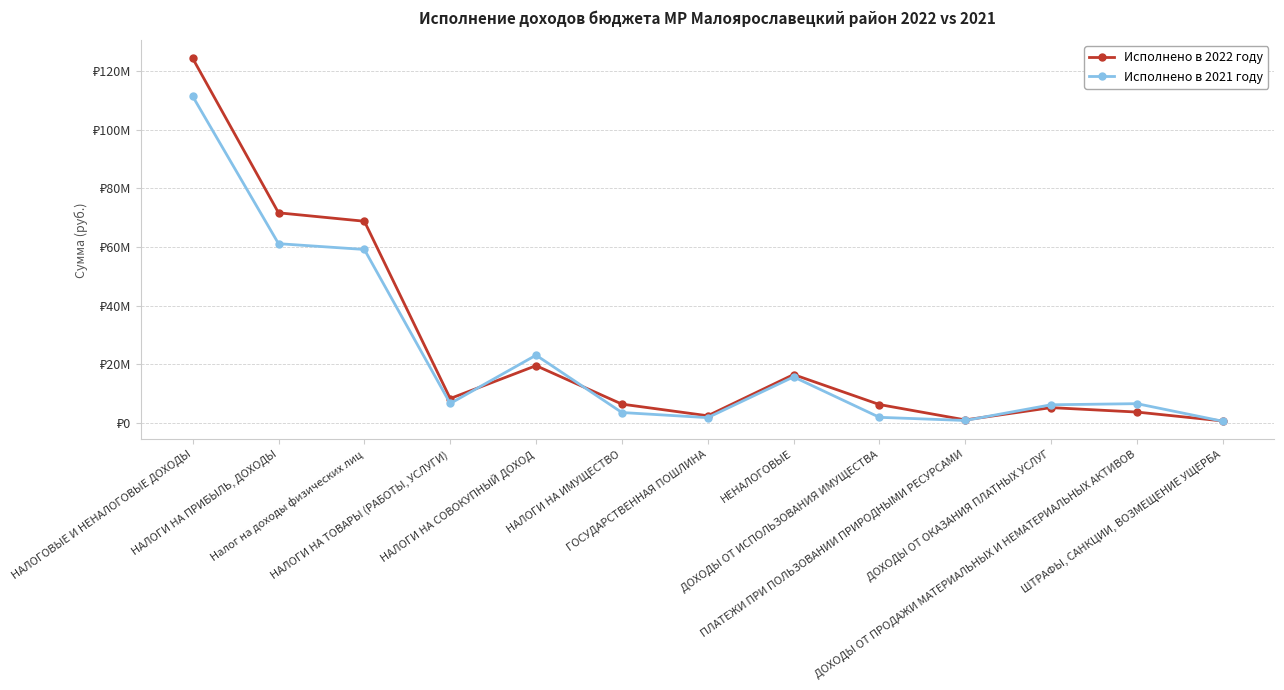

True or false: Исполнено в 2022 году has more than 0 points higher than both neighbors.

True